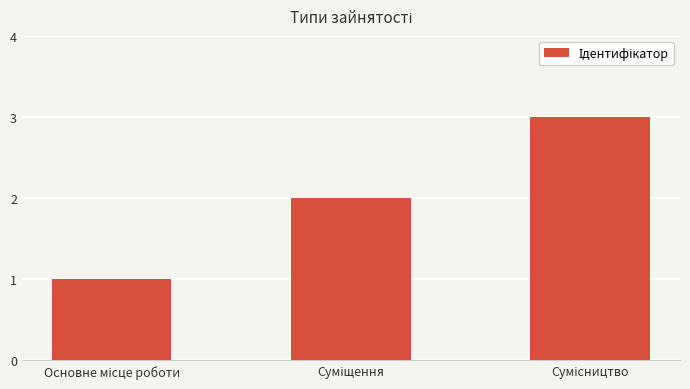

What is the greatest value displayed?

3